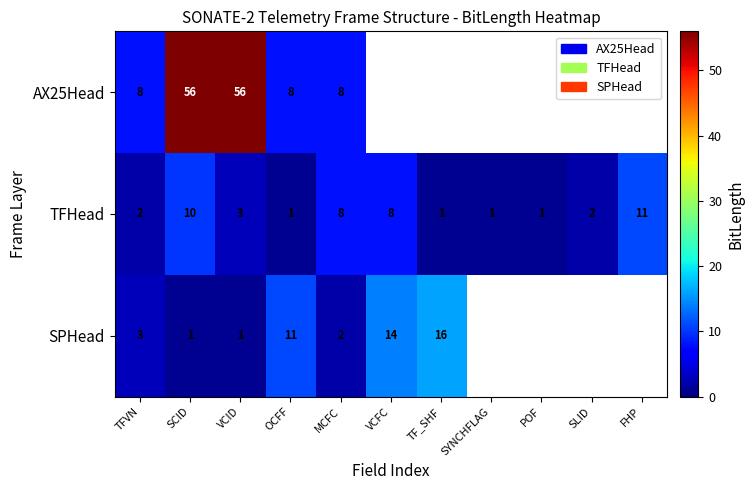

At VCID, list the series in order from largest to smallest.

AX25Head, TFHead, SPHead